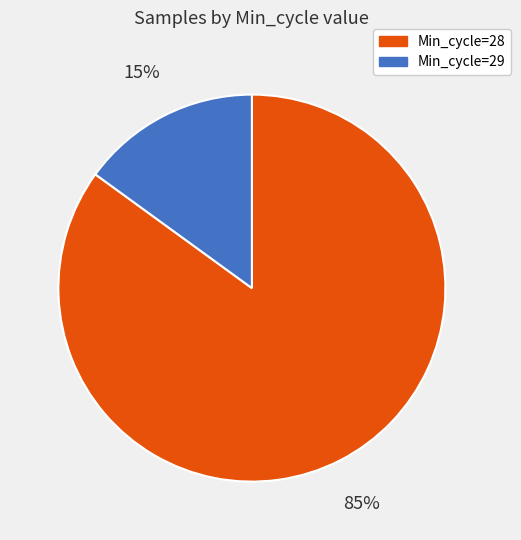

To the nearest percent, what is the average slice percentage?

50%